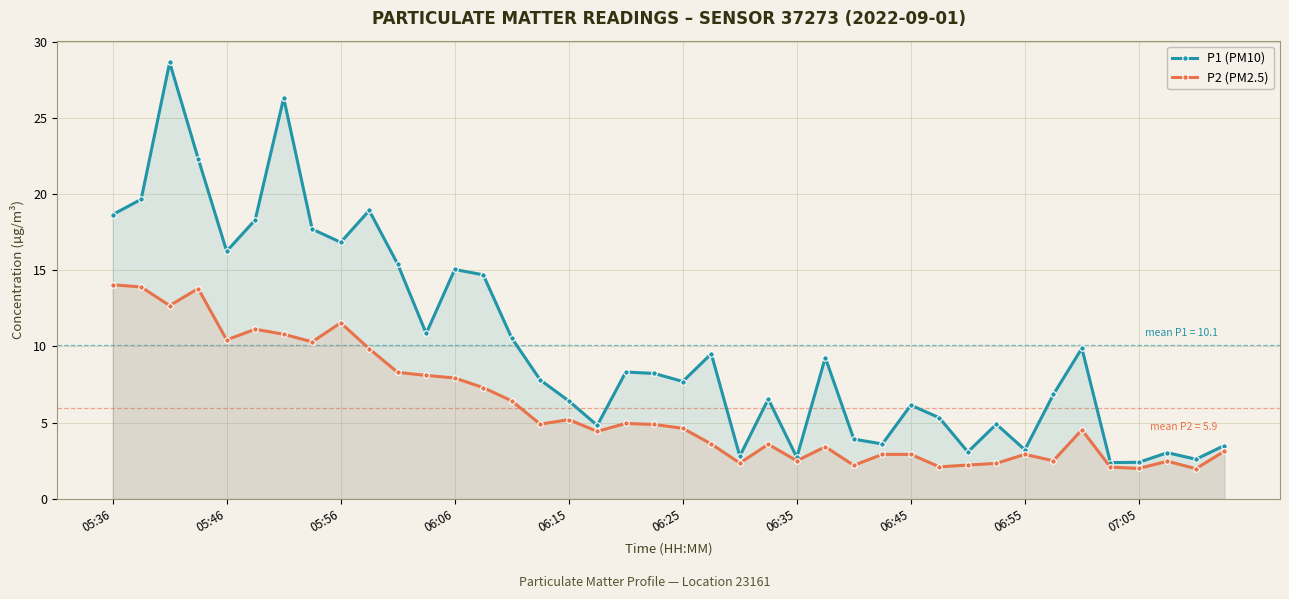

Rank the series by their average value, from lowest to highest.

P2 (PM2.5), P1 (PM10)